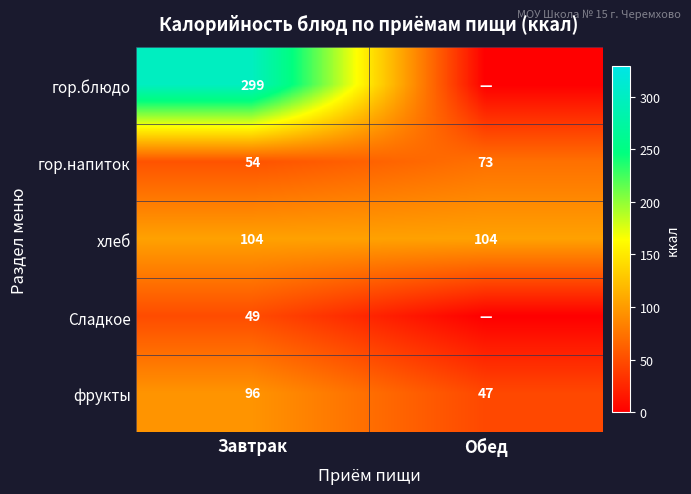

The фрукты series shows 96 at Завтрак. True or false?

True